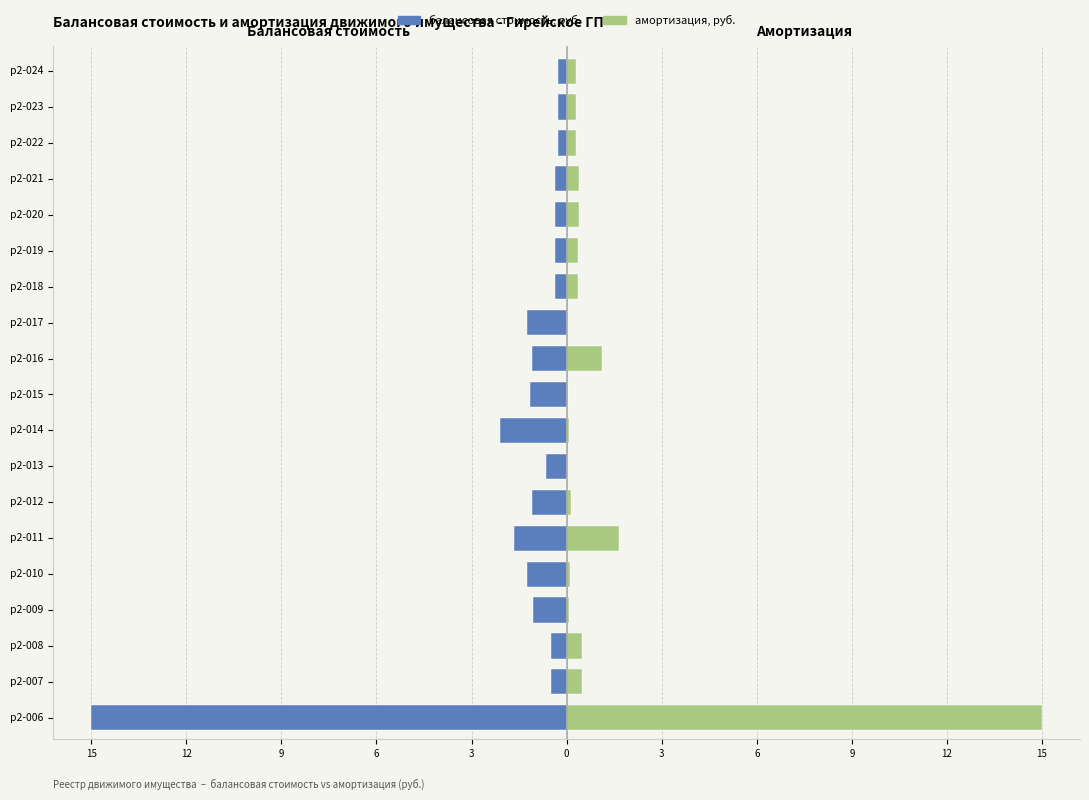

The value of балансовая стоимость, руб. at р2-012 is -1.8. True or false?

False